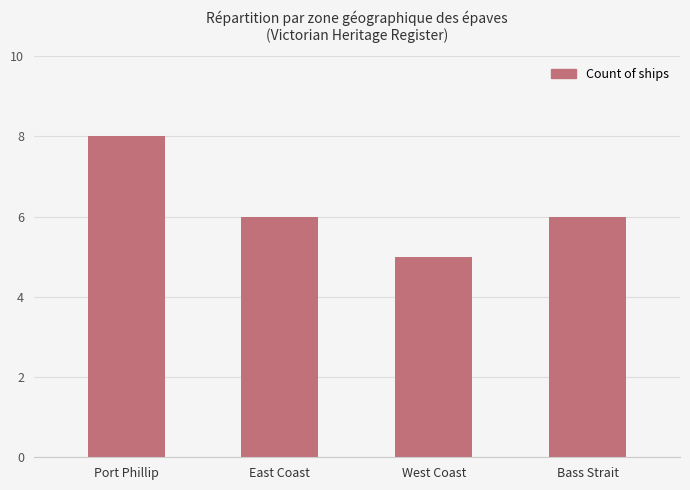

Reading right to left, what are all the values shown in this chart?

6	5	6	8